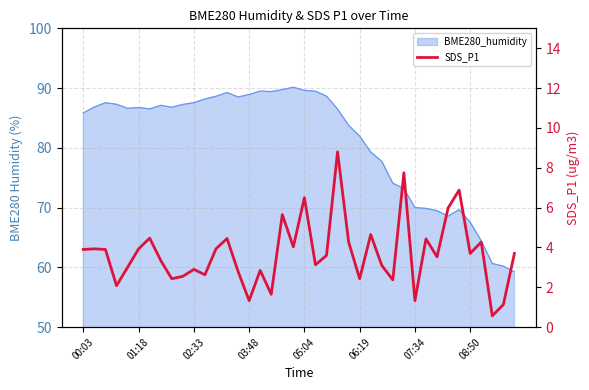

At which label is the value closest to 4?

19